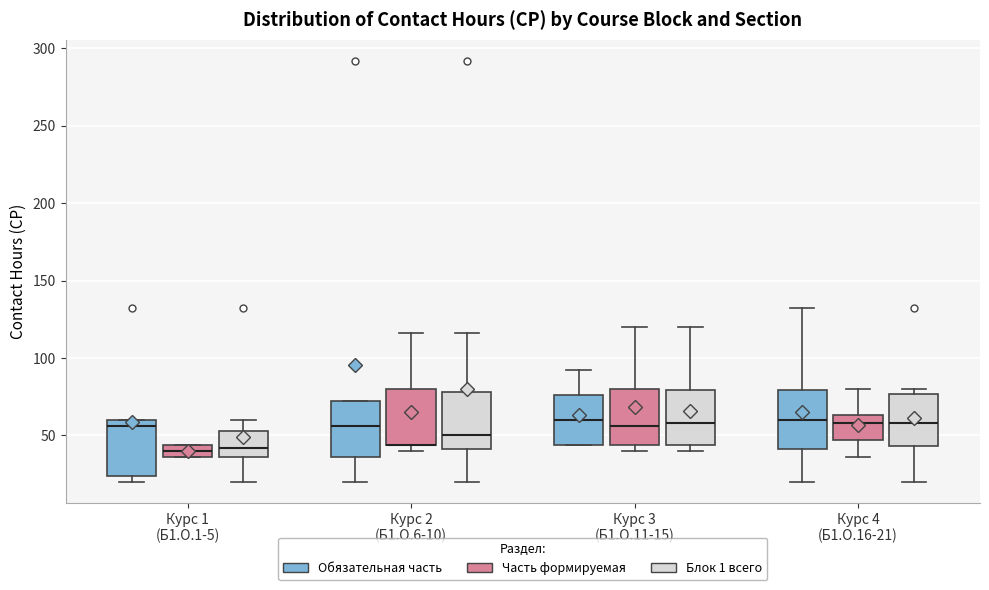

Reading left to right, transcribe this box plot: for each box, give where its median line is, the range the box spans, and where its two whiskers end, as read against the y-axis. The values are not printed on the chart, so give them approximately, as read against the axis.

Курс 1 (Б1.О.1-5) (Обязательная часть): median 55, box 25 to 60, whiskers 20 to 60
Курс 1 (Б1.О.1-5) (Часть формируемая): median 40, box 35 to 45, whiskers 35 to 45
Курс 1 (Б1.О.1-5) (Блок 1 всего): median 40, box 35 to 55, whiskers 20 to 60
Курс 2 (Б1.О.6-10) (Обязательная часть): median 55, box 35 to 70, whiskers 20 to 70
Курс 2 (Б1.О.6-10) (Часть формируемая): median 45 (drawn on the box's lower edge), box 45 to 80, whiskers 40 to 115
Курс 2 (Б1.О.6-10) (Блок 1 всего): median 50, box 40 to 80, whiskers 20 to 115
Курс 3 (Б1.О.11-15) (Обязательная часть): median 60, box 45 to 75, whiskers 45 to 90
Курс 3 (Б1.О.11-15) (Часть формируемая): median 55, box 45 to 80, whiskers 40 to 120
Курс 3 (Б1.О.11-15) (Блок 1 всего): median 60, box 45 to 80, whiskers 40 to 120
Курс 4 (Б1.О.16-21) (Обязательная часть): median 60, box 40 to 80, whiskers 20 to 130
Курс 4 (Б1.О.16-21) (Часть формируемая): median 60, box 45 to 65, whiskers 35 to 80
Курс 4 (Б1.О.16-21) (Блок 1 всего): median 60, box 45 to 75, whiskers 20 to 80